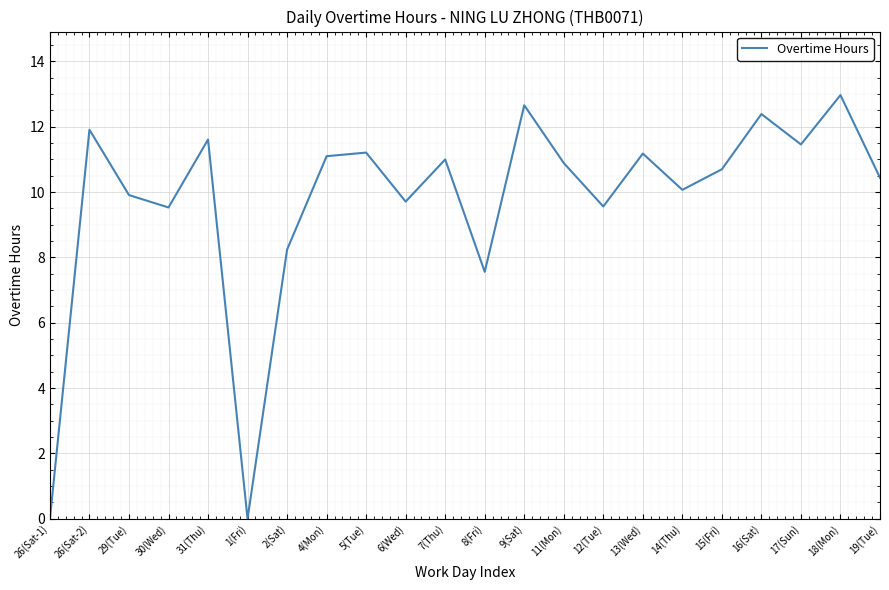

How many interior local valleys (lower than both neighbors) does the data have?

7